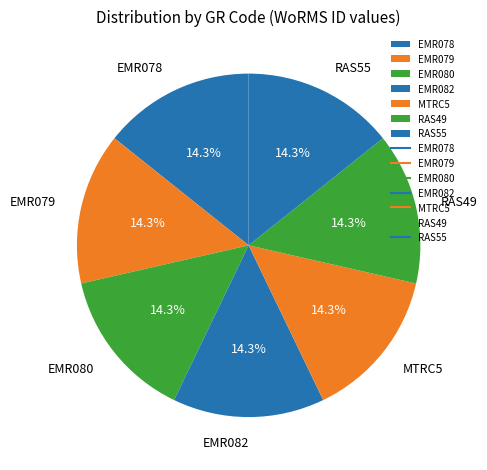

Is the sum of MTRC5 and EMR078 greater than half?

No